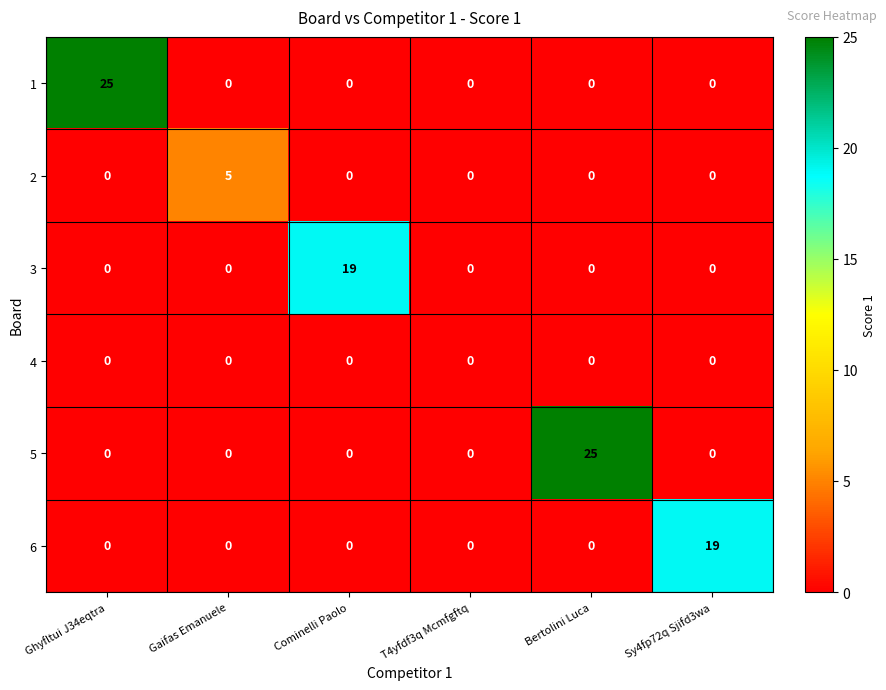

The value of 6 at T4yfdf3q Mcmfgftq is 0. True or false?

True